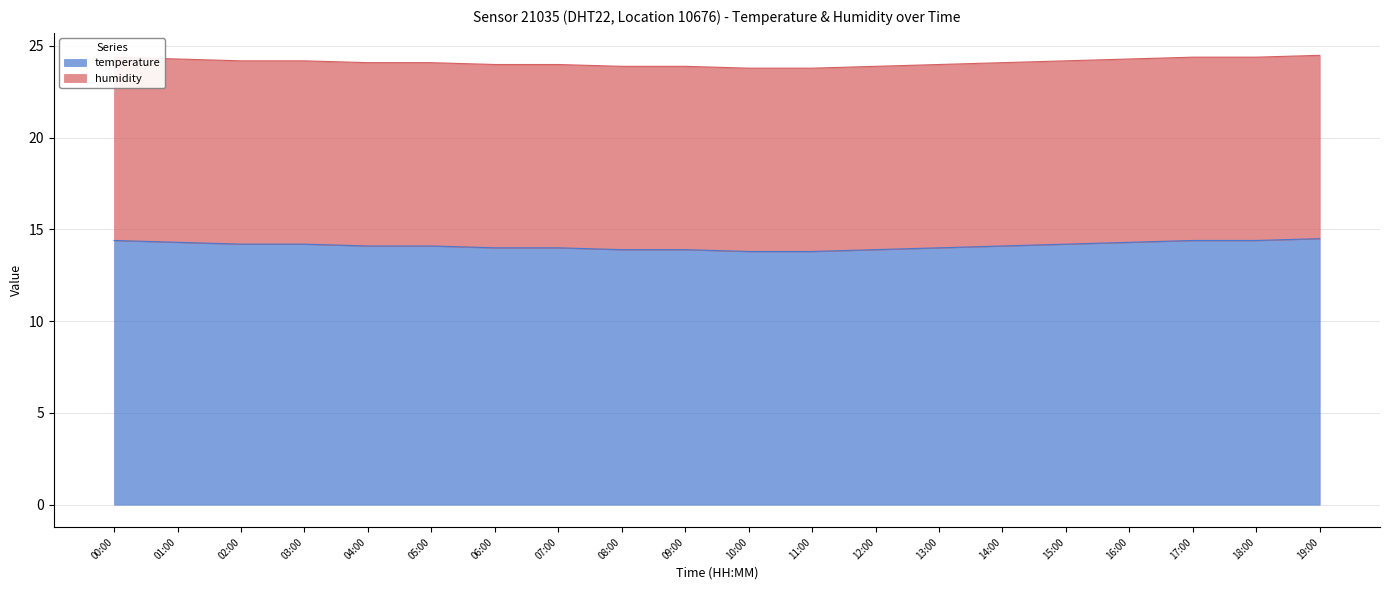

Which label corresponds to the largest value in the chart?

19:00